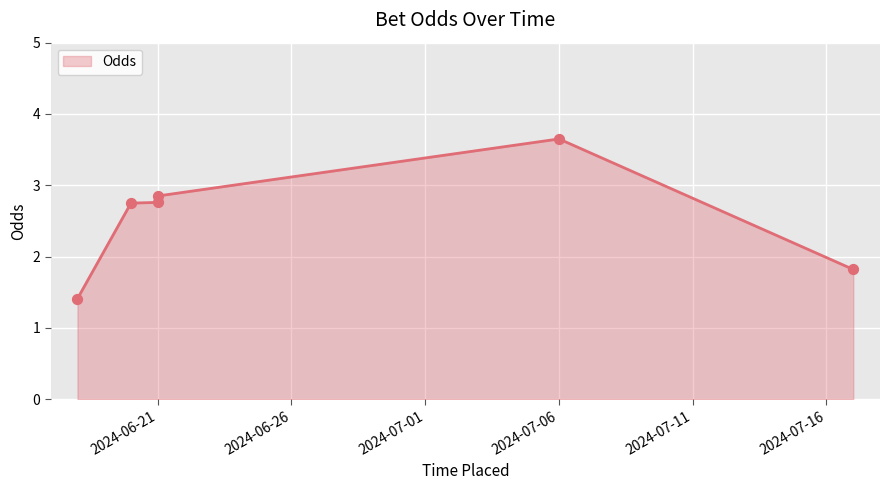

What is the ratio of the value at 2024-07-06 to the value at 2024-06-21?

1.3